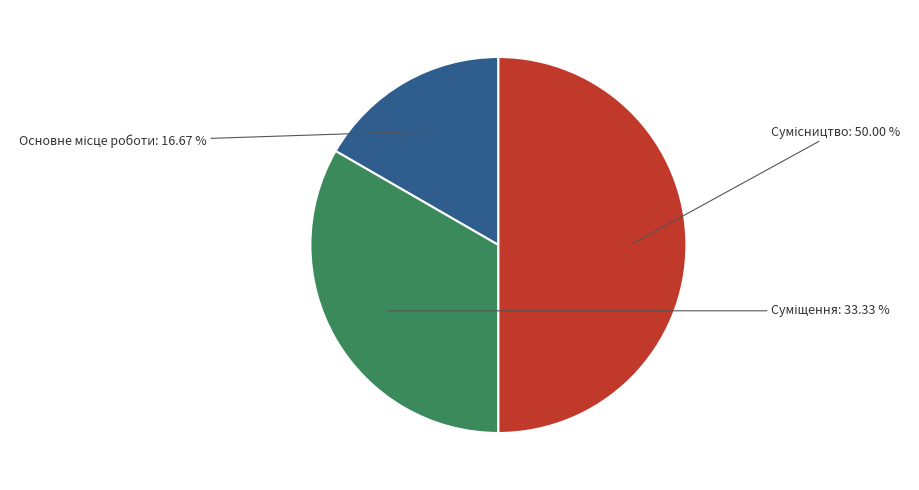

What is the ratio of the value at Суміщення to the value at Сумісництво?

0.7